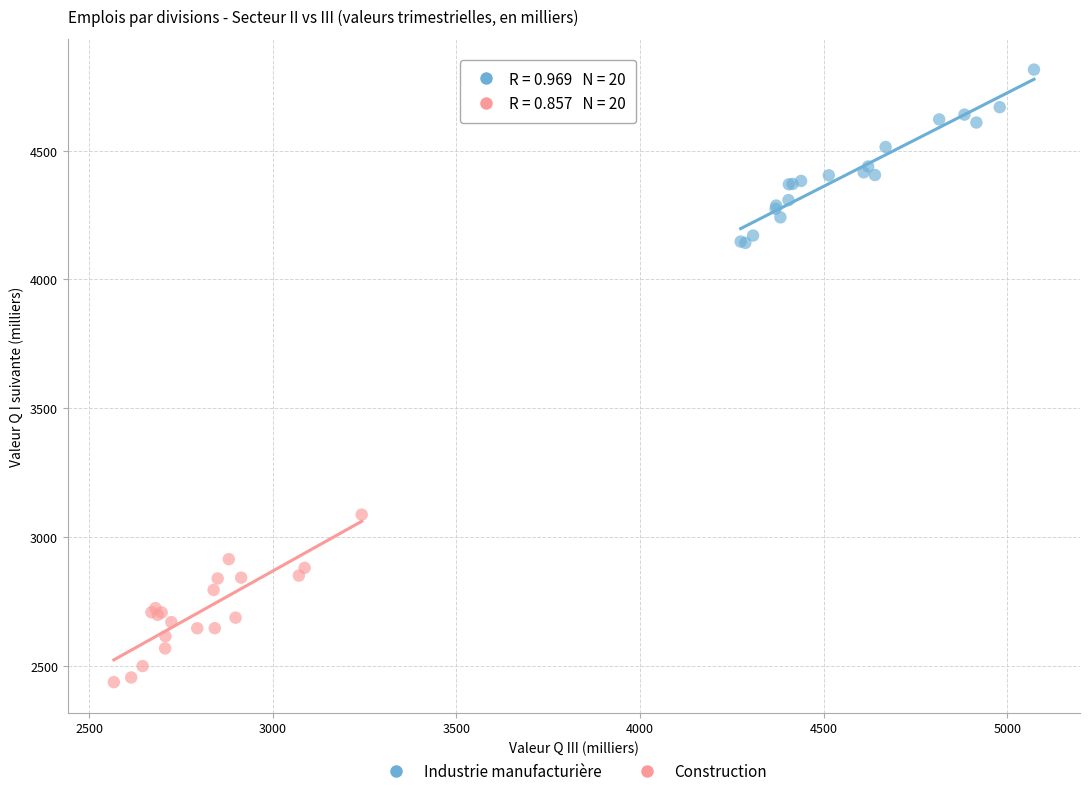

Which series contains the lowest Y value?

Construction